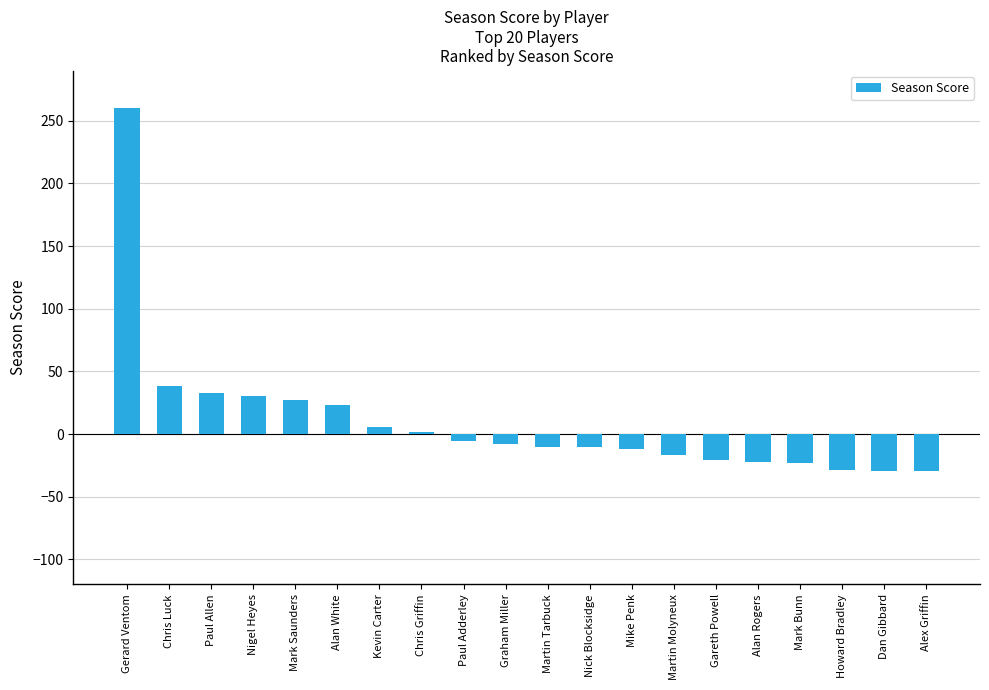

Are the bars horizontal?

No